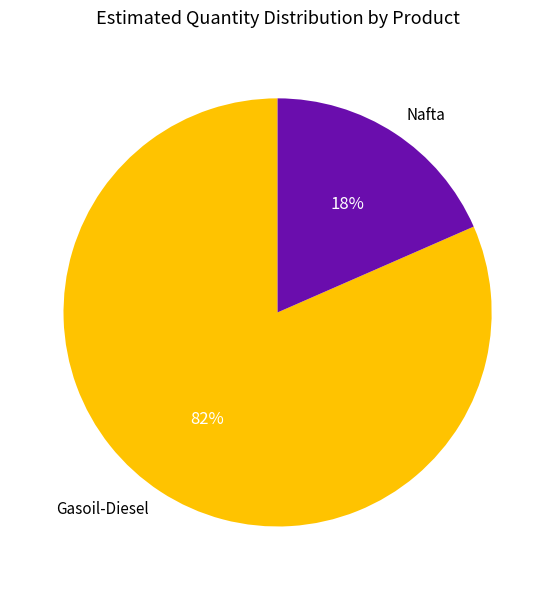

To the nearest percent, what portion does Gasoil-Diesel represent?

82%